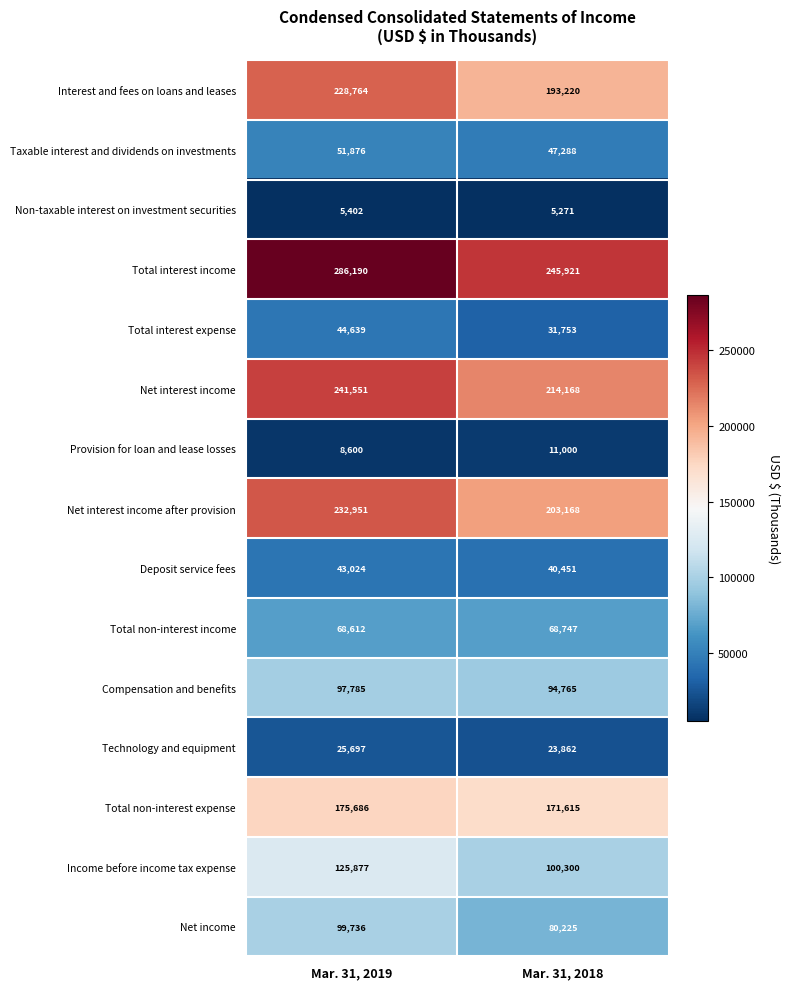

At how many categories does at least one series exceed 28749?

2